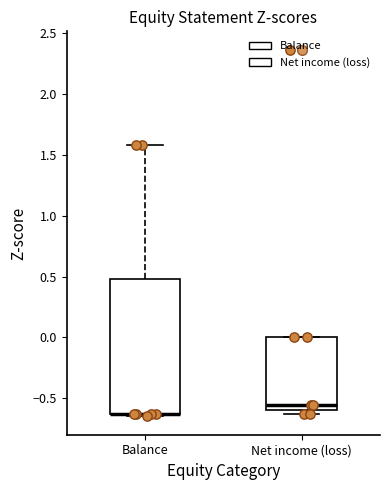

Reading left to right, read every box against the y-axis: the position of its median line, the range the box covers, and the ends of its whiskers. The values are not printed on the chart, so give them approximately, as read against the axis.

Balance: median -0.65 (drawn on the box's lower edge), box -0.65 to 0.50, whiskers -0.65 (just below the box's lower edge) to 1.60
Net income (loss): median -0.55, box -0.60 to 0.00, whiskers -0.65 to 0.00